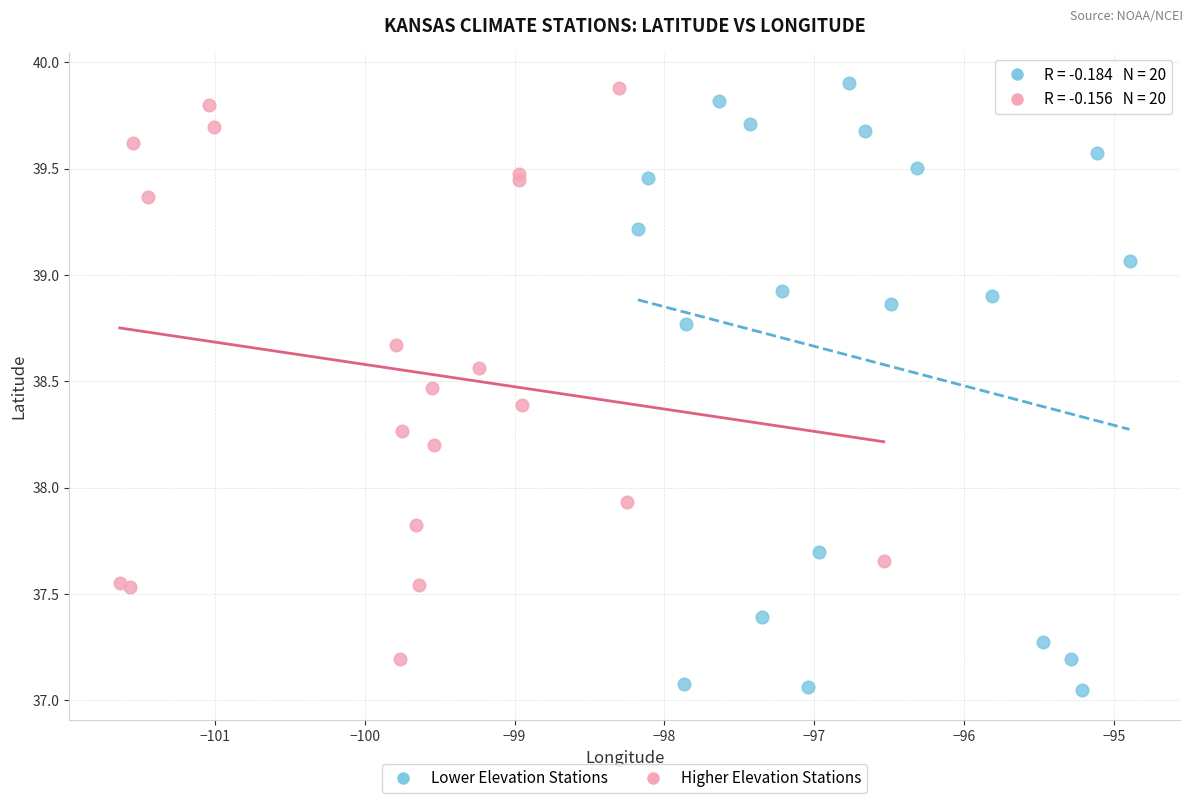

Which series contains the lowest Y value?

Lower Elevation Stations